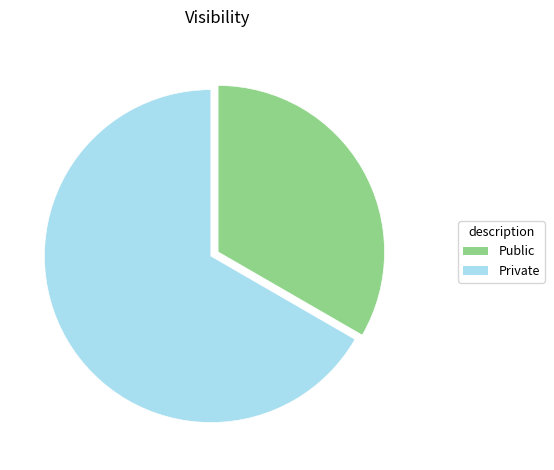

True or false: Public accounts for 33% of the total.

True